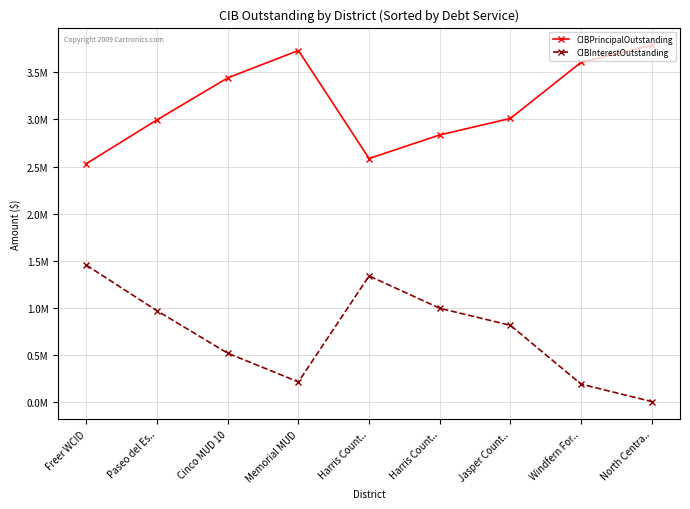

At which label does CIBPrincipalOutstanding first exceed 3010000?

Cinco MUD 10